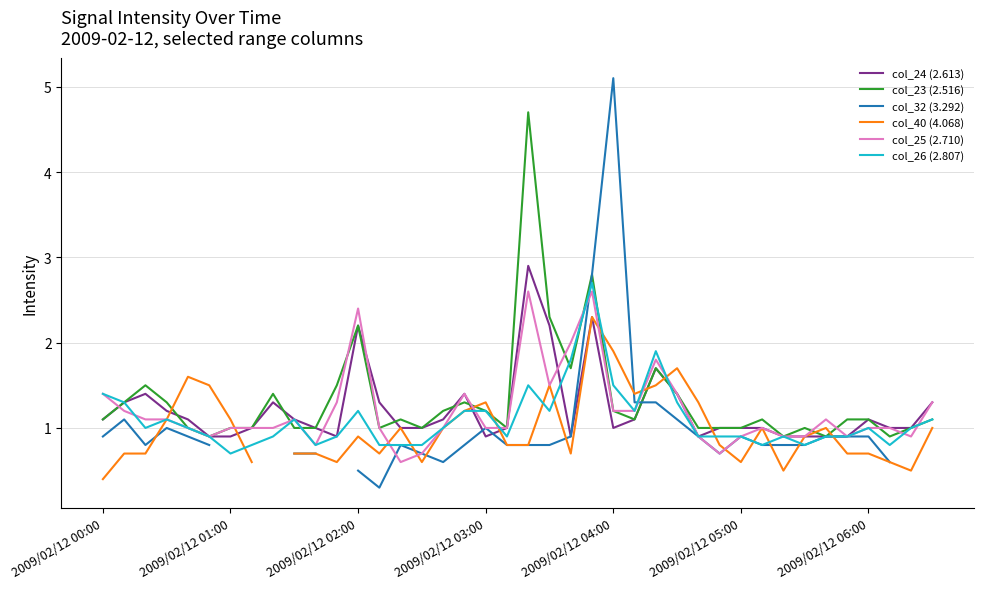

What are all the series names shown in the legend?

col_24 (2.613), col_23 (2.516), col_32 (3.292), col_40 (4.068), col_25 (2.710), col_26 (2.807)